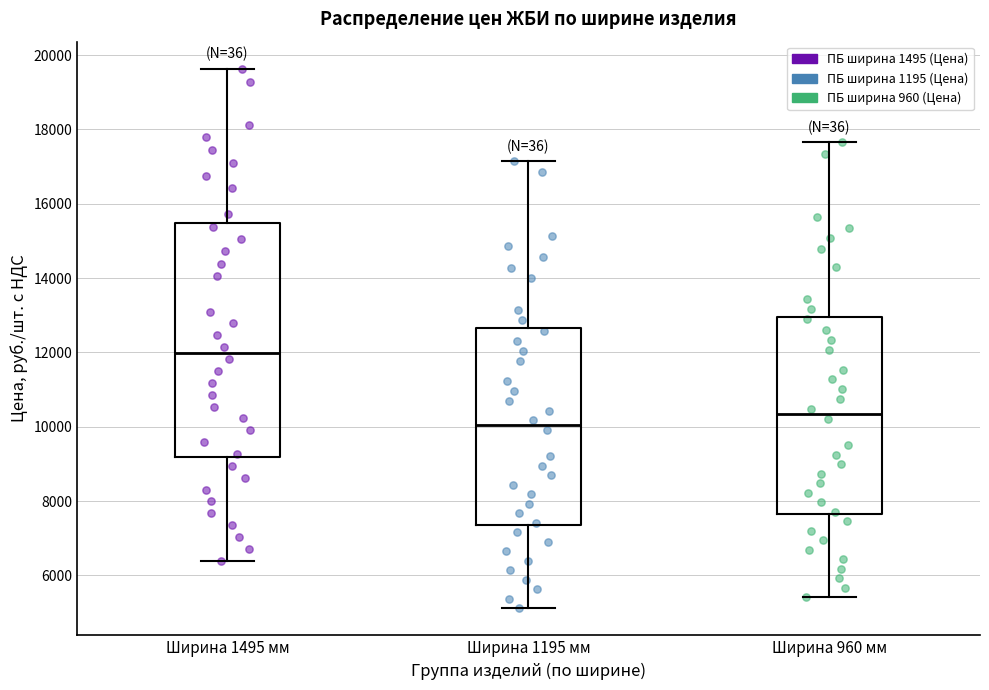

Which box has the highest median line?

Ширина 1495 мм